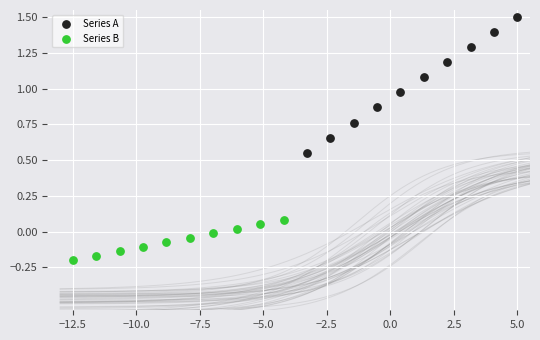

Which series contains the highest Y value?

Series A